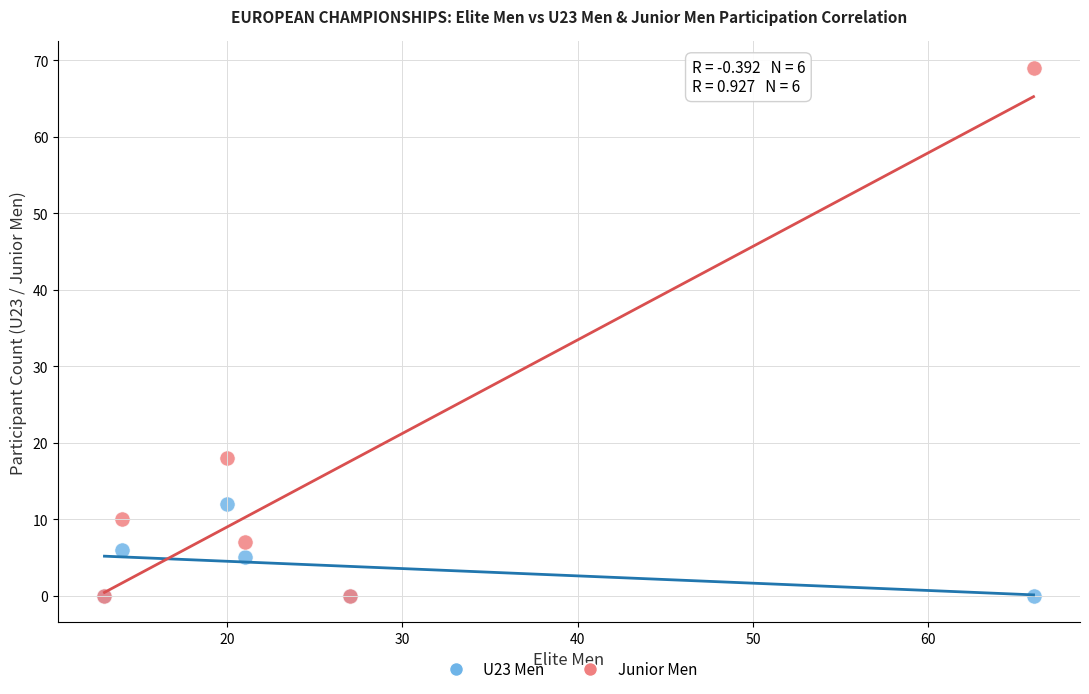

Which series has the largest Y range (max minus min)?

Junior Men